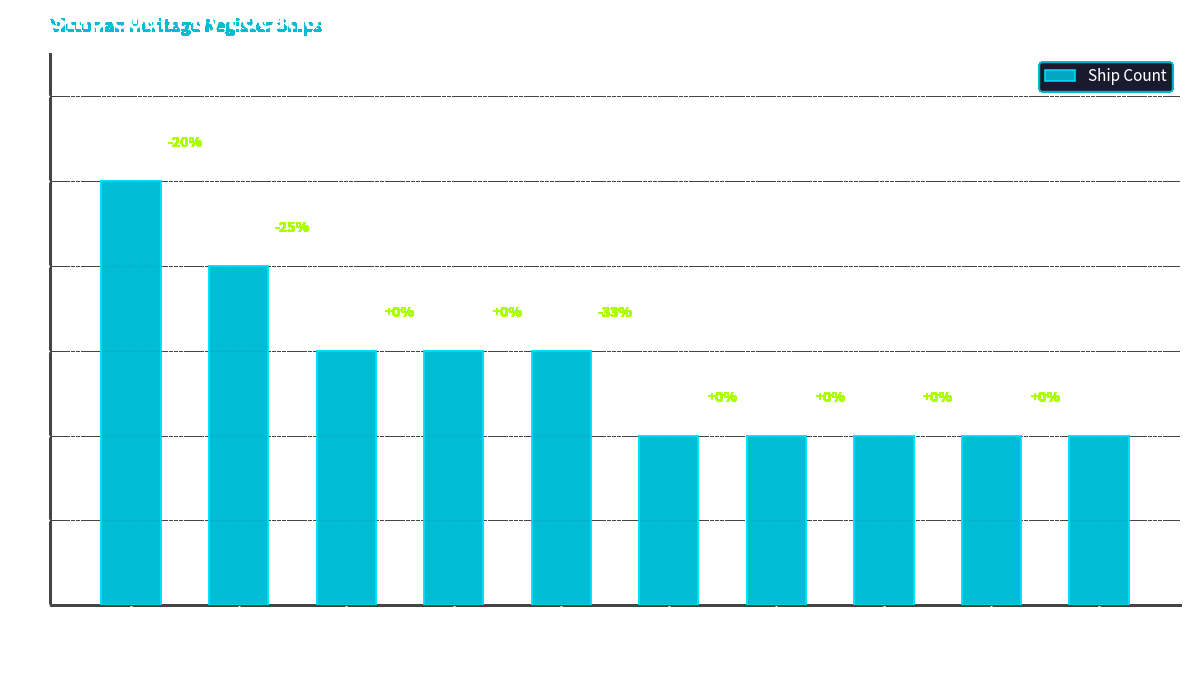

What is the smallest value displayed?

2